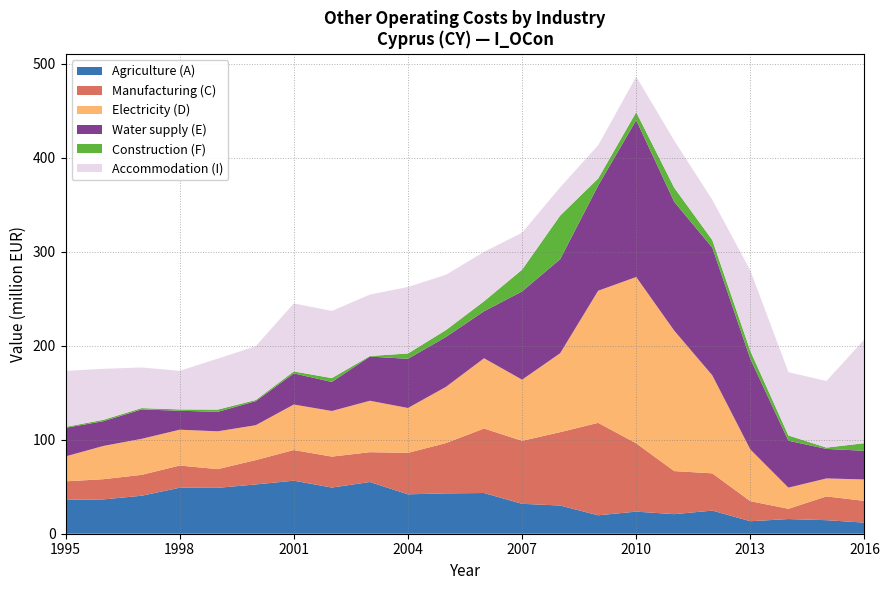

Reading right to left, list all the values displayed in this chart.

Agriculture (A): 2016=11.8	2015=14.4	2014=15.6	2013=13.3	2012=24.6	2011=20.8	2010=23.5	2009=19.6	2008=30.0	2007=31.8	2006=43.3	2005=42.9	2004=41.9	2003=55.0	2002=49.1	2001=56.4	2000=52.4	1999=48.8	1998=48.9	1997=40.4	1996=36.5	1995=36.0
Manufacturing (C): 2016=23.1	2015=25.3	2014=10.9	2013=21.3	2012=39.6	2011=45.8	2010=72.6	2009=98.3	2008=78.0	2007=67.0	2006=68.6	2005=53.5	2004=44.1	2003=31.7	2002=32.9	2001=32.6	2000=25.9	1999=19.9	1998=23.6	1997=22.2	1996=21.5	1995=19.7
Electricity (D): 2016=22.8	2015=19.1	2014=22.5	2013=55.0	2012=104.2	2011=149.3	2010=176.9	2009=140.5	2008=83.9	2007=65.0	2006=74.7	2005=59.8	2004=47.7	2003=54.7	2002=48.5	2001=48.4	2000=37.1	1999=40.2	1998=38.1	1997=38.3	1996=35.4	1995=26.5
Water supply (E): 2016=30.5	2015=31.4	2014=49.9	2013=96.3	2012=135.9	2011=137.0	2010=166.8	2009=111.9	2008=100.0	2007=93.9	2006=50.0	2005=53.1	2004=52.3	2003=47.0	2002=30.9	2001=33.1	2000=25.6	1999=20.7	1998=20.2	1997=31.3	1996=26.3	1995=30.4
Construction (F): 2016=8.1	2015=1.4	2014=5.6	2013=8.5	2012=8.0	2011=15.0	2010=8.5	2009=7.5	2008=46.4	2007=23.1	2006=10.6	2005=7.3	2004=5.7	2003=0.6	2002=4.1	2001=2.1	2000=1.2	1999=2.4	1998=1.4	1997=1.4	1996=1.5	1995=1.0
Accommodation (I): 2016=110.5	2015=70.8	2014=67.3	2013=85.5	2012=42.8	2011=50.1	2010=37.8	2009=35.3	2008=30.0	2007=39.3	2006=52.5	2005=58.8	2004=70.7	2003=65.3	2002=71.4	2001=72.3	2000=57.2	1999=54.2	1998=41.0	1997=43.2	1996=54.2	1995=59.5